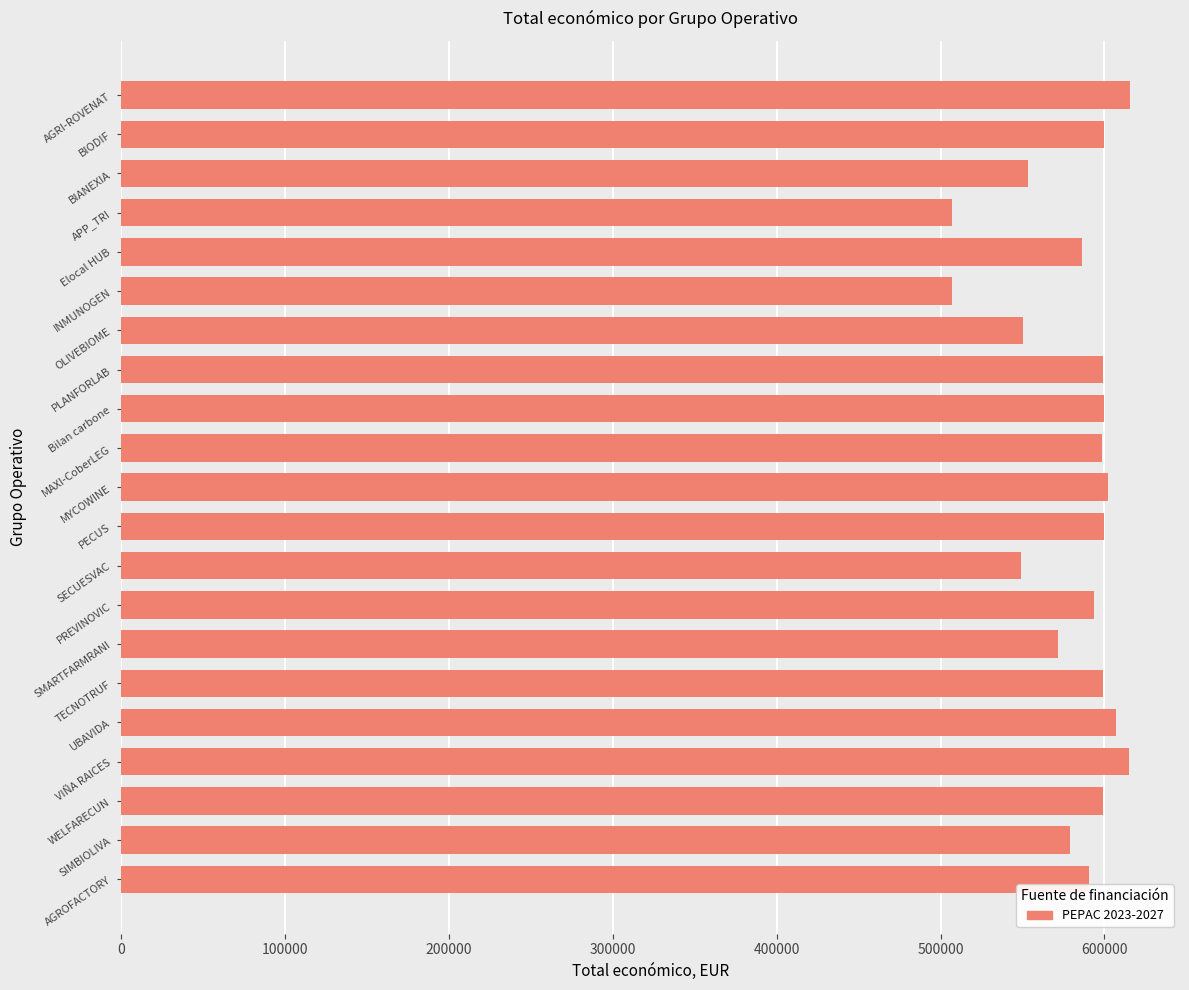

What is the ratio of the value at WELFARECUN to the value at INMUNOGEN?

1.2